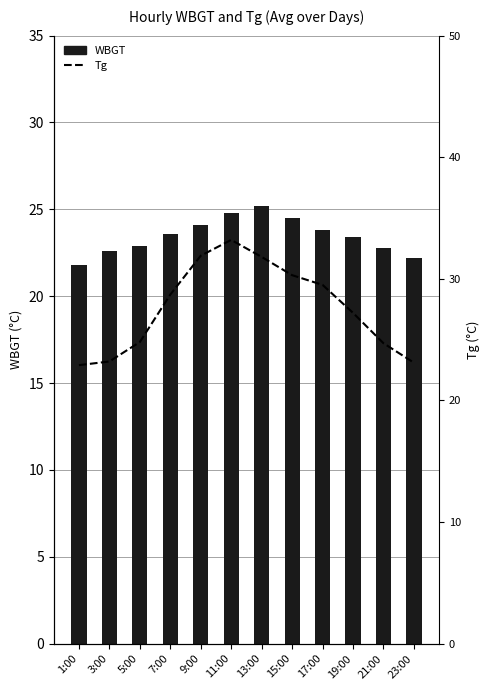

The Tg series shows 28.7 at 7:00. True or false?

True